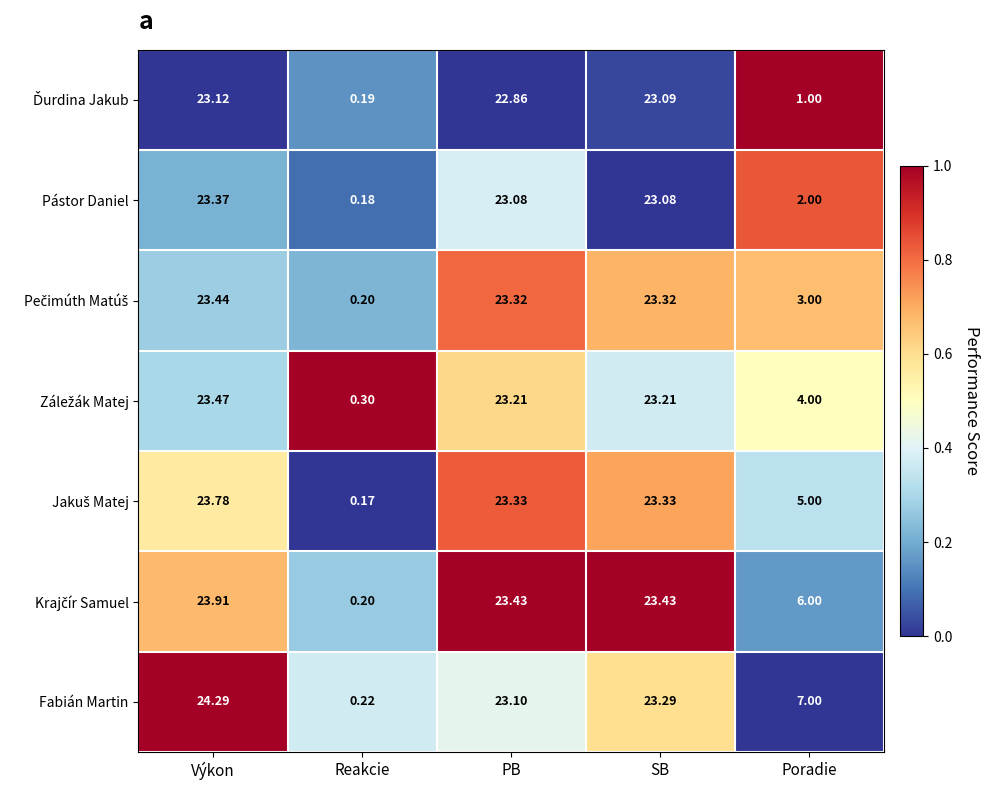

List the labels in order of Fabián Martin value, smallest first.

Reakcie, Poradie, PB, SB, Výkon